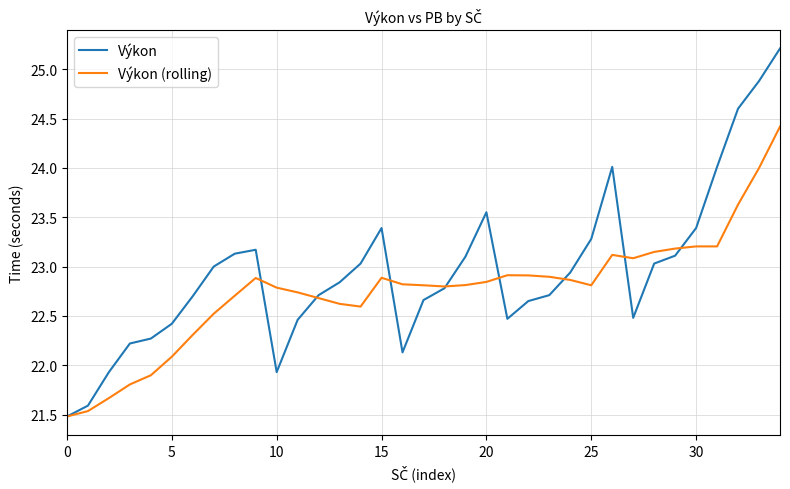

Which series has the widest spread of values?

Výkon